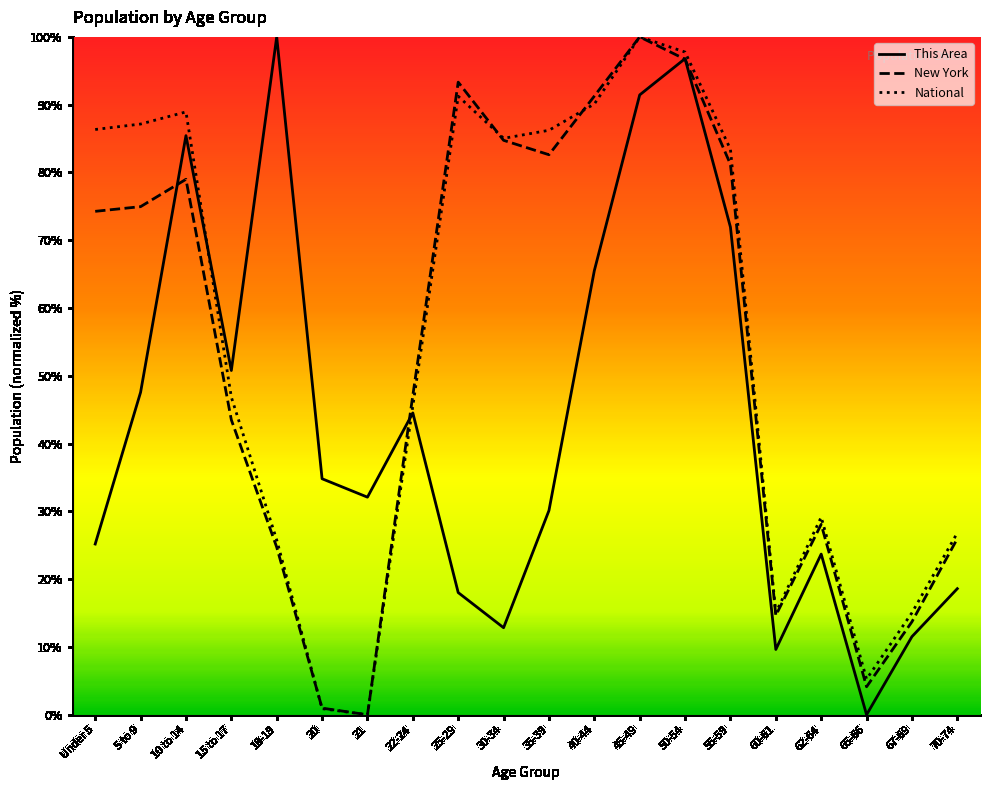

What is the total value across all series at 60-61?

39.3